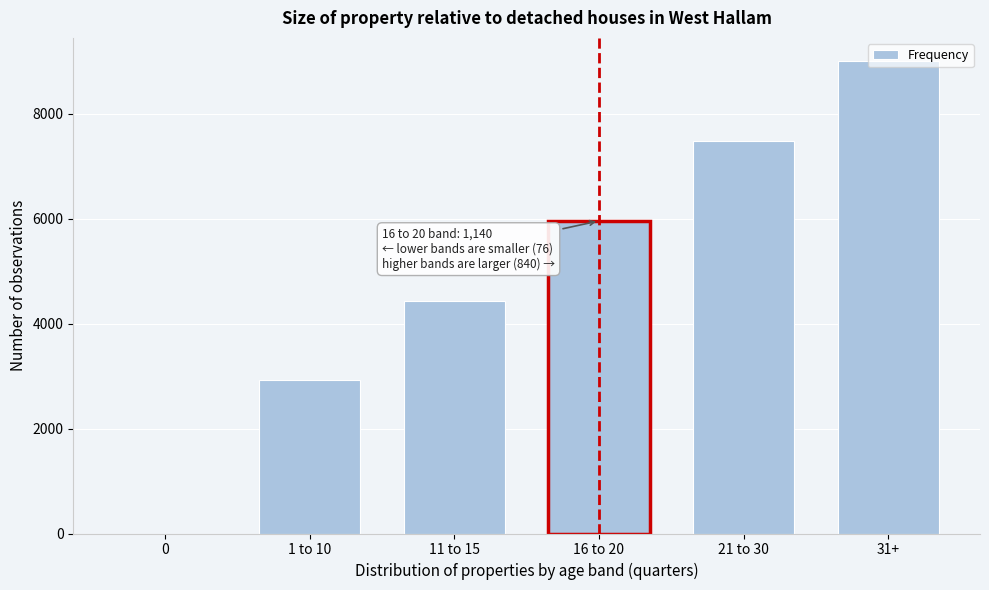

Is it true that the value at 31+ is 9000?

True